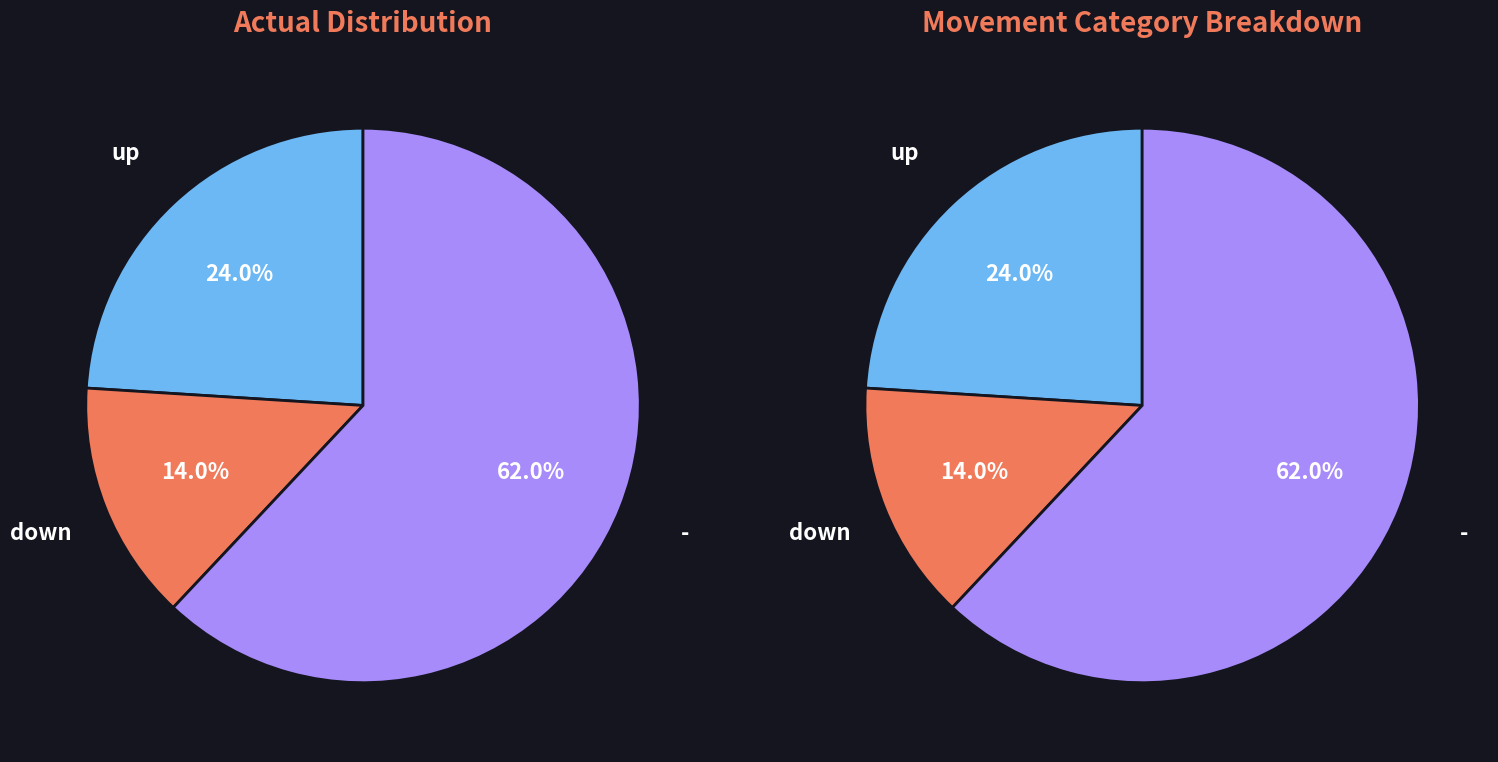

Do up and down together represent more than half of the pie?

No